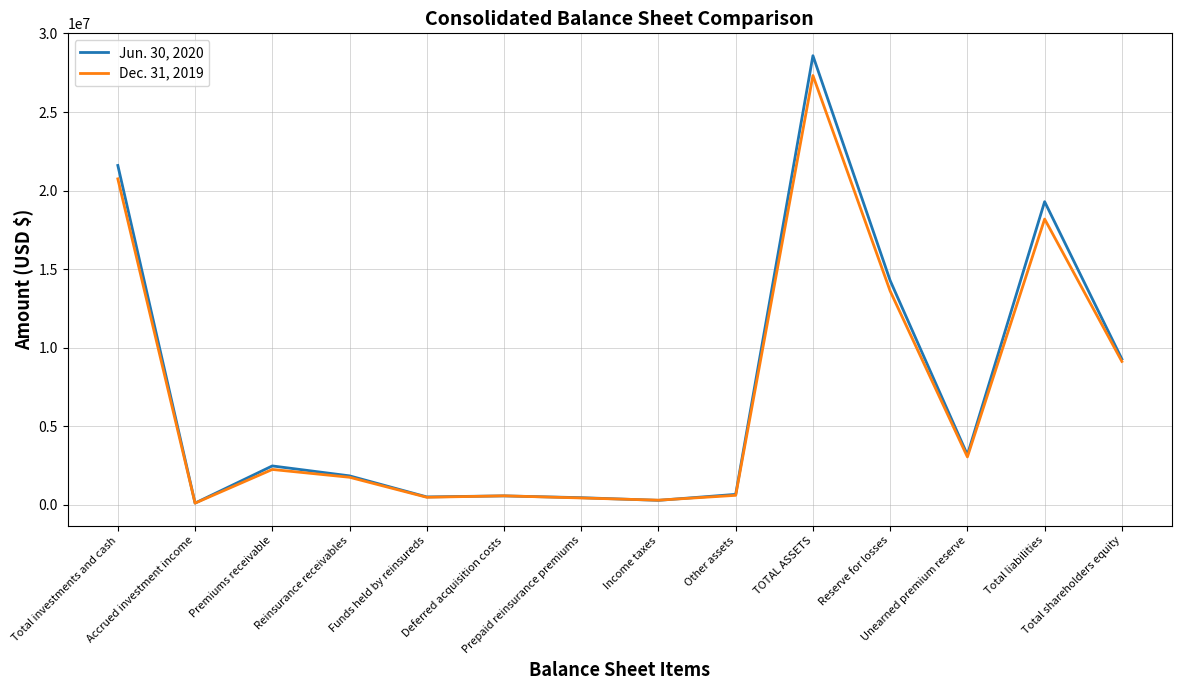

What is the approximate value of Jun. 30, 2020 at Other assets, to the nearest 100?

675700